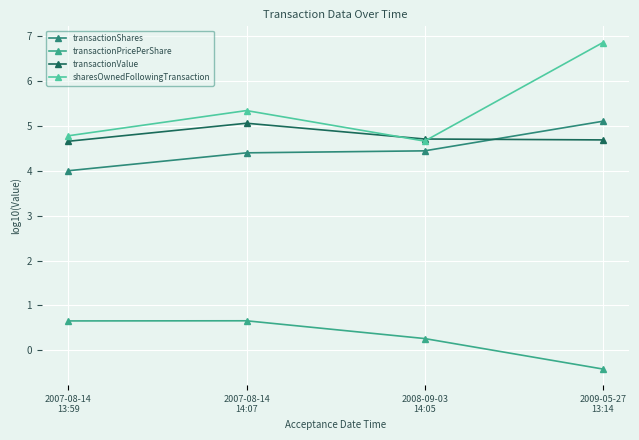

True or false: sharesOwnedFollowingTransaction has more than 0 interior local peaks.

True